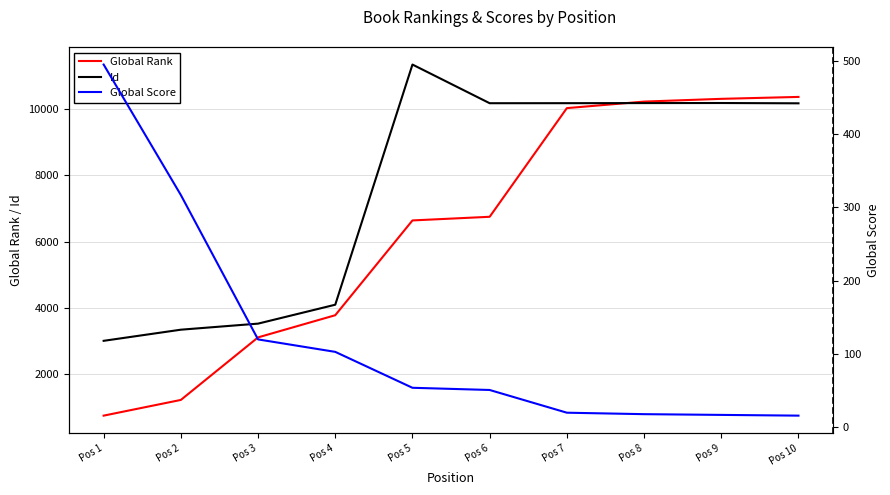

What is the difference between the highest and lowest values at Pos 7?

10158